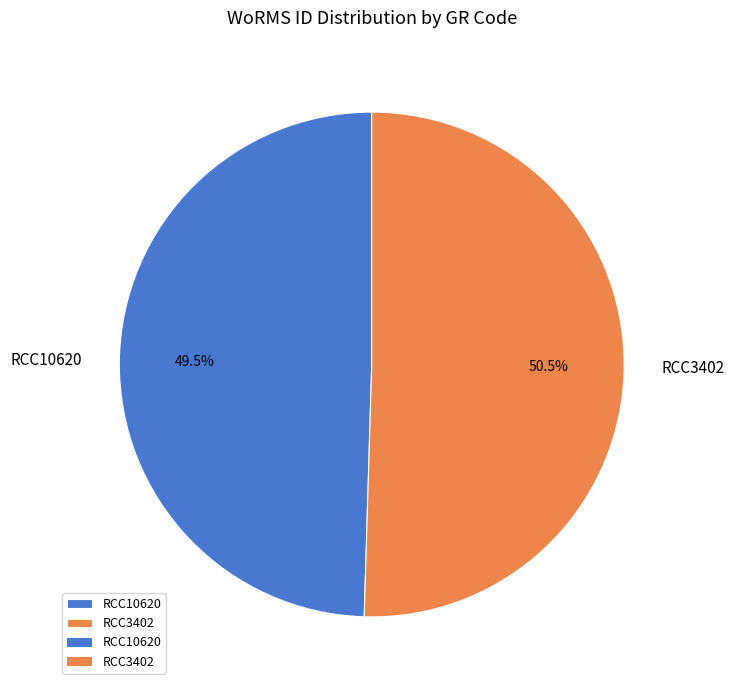

Between RCC10620 and RCC3402, which is larger?

RCC3402